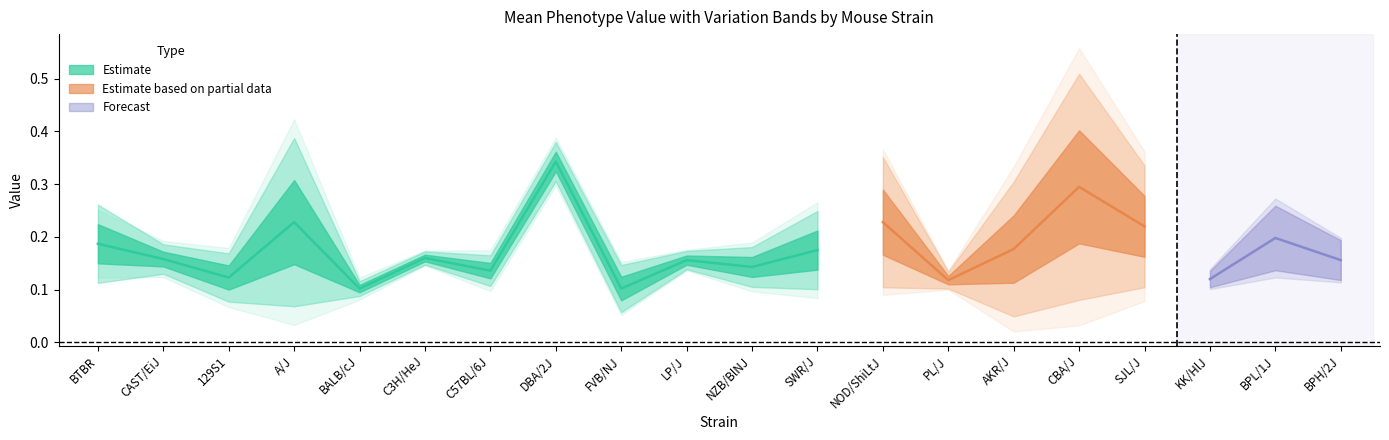

How many data points does each series have?

20